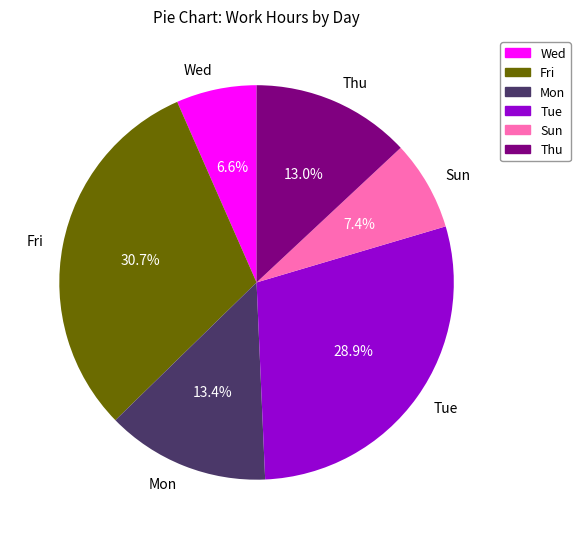

What is the largest slice in the pie chart?

Fri